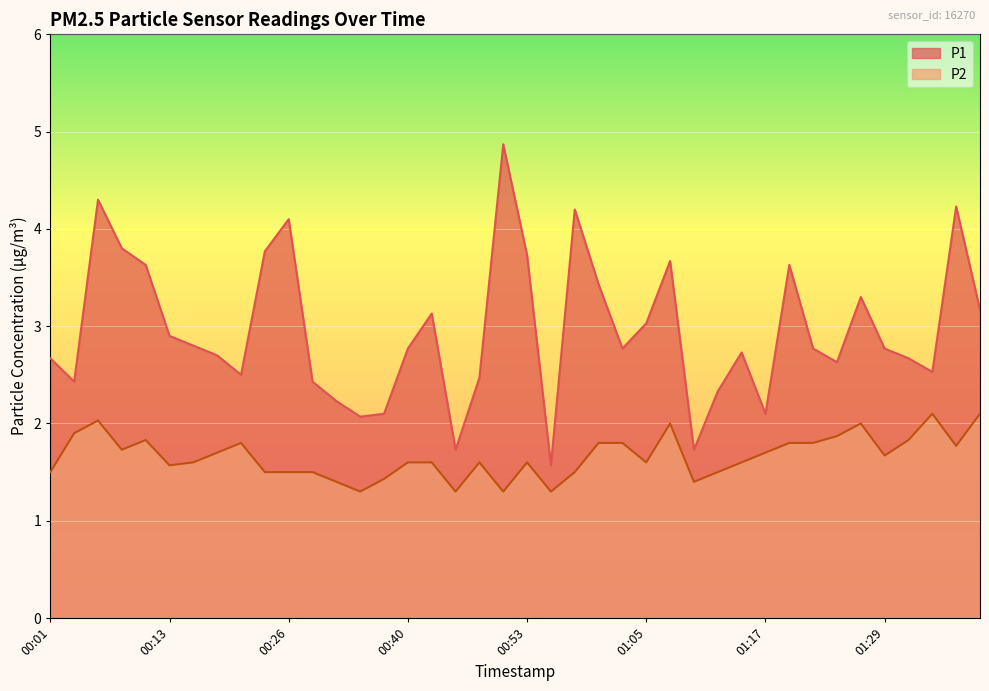

True or false: P1 has more than 2 points higher than both neighbors.

True